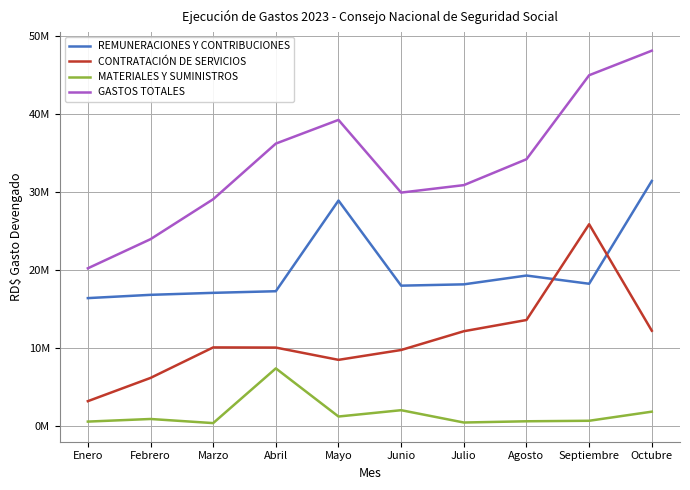

Rank the series at Septiembre from highest to lowest value.

GASTOS TOTALES, CONTRATACIÓN DE SERVICIOS, REMUNERACIONES Y CONTRIBUCIONES, MATERIALES Y SUMINISTROS